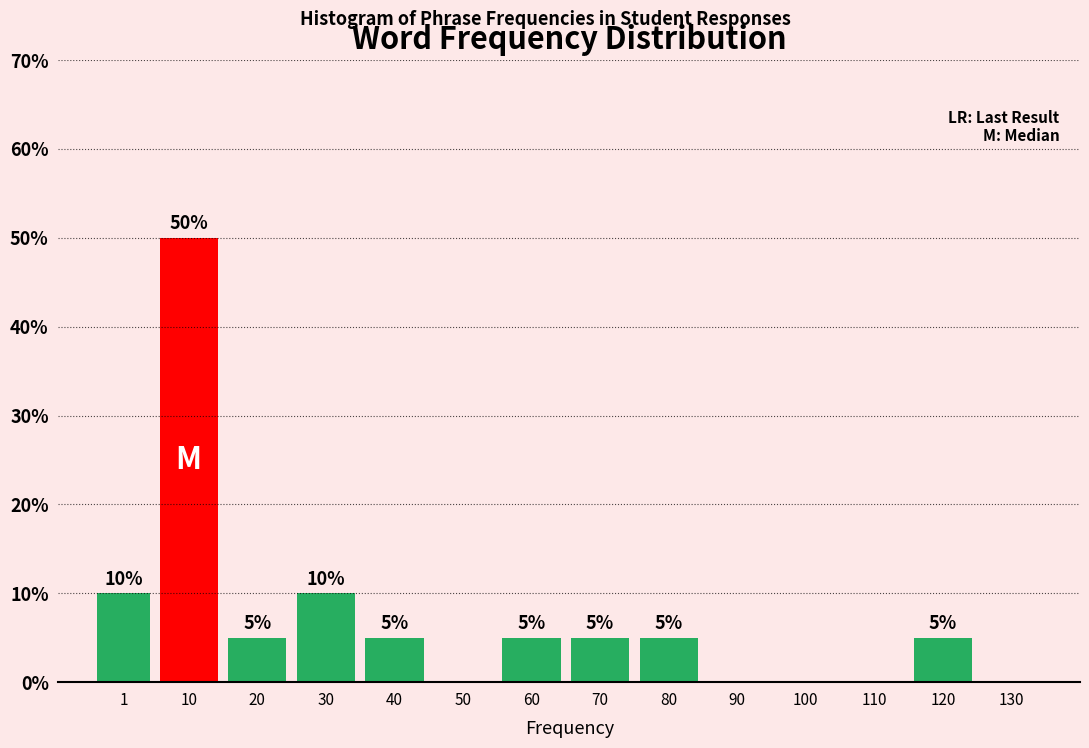

Reading right to left, list all the values displayed in this chart.

130=0	120=5	110=0	100=0	90=0	80=5	70=5	60=5	50=0	40=5	30=10	20=5	10=50	1=10